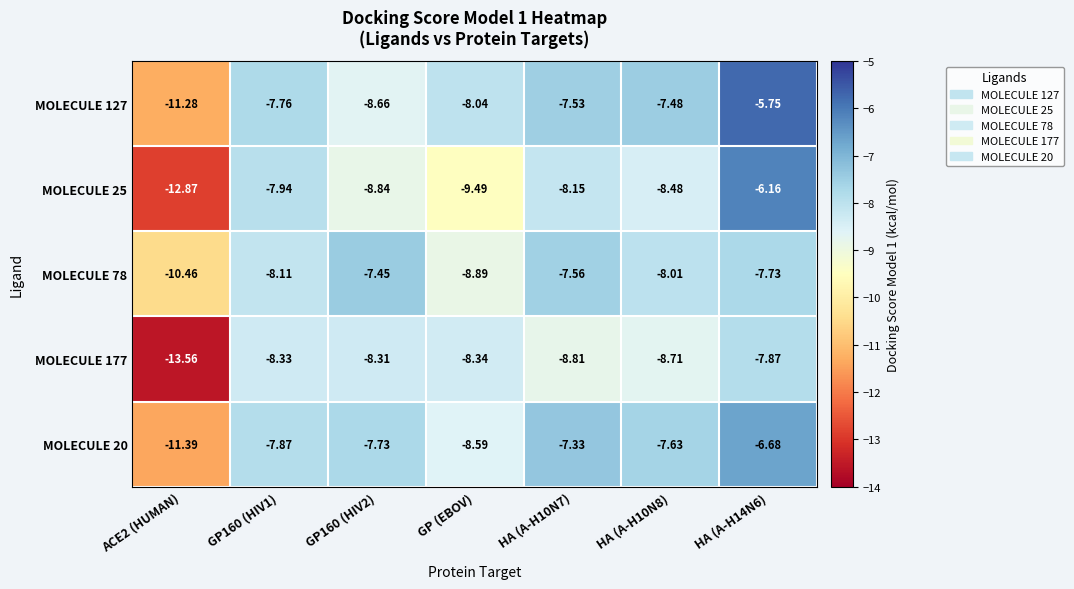

How many categories are shown in the chart?

7